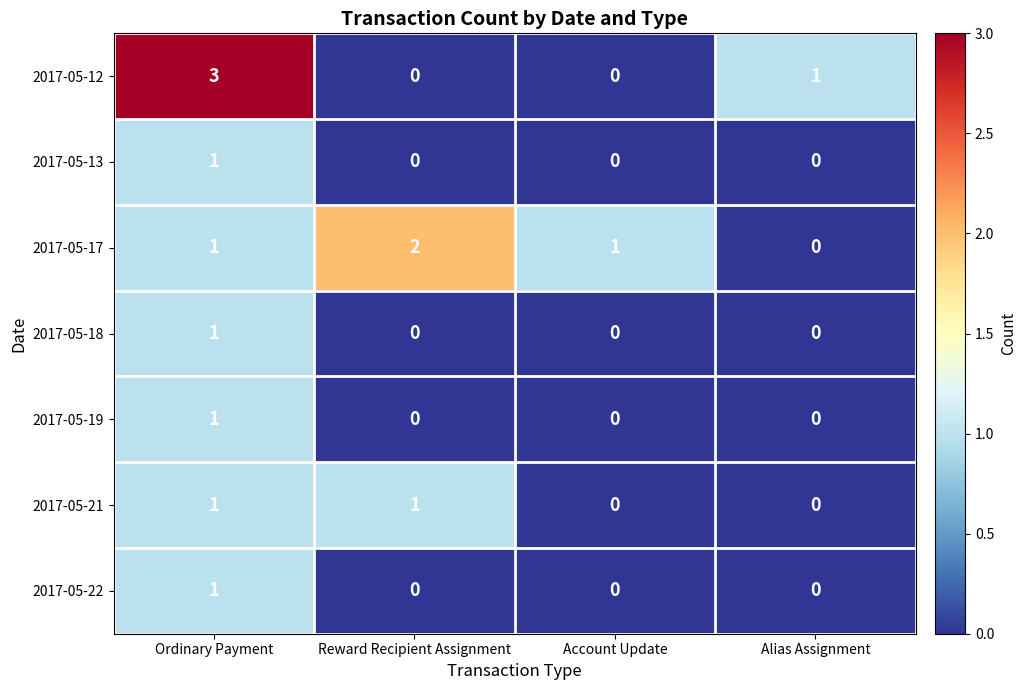

Reading left to right, extract all data points from this chart.

2017-05-12: 3	0	0	1
2017-05-13: 1	0	0	0
2017-05-17: 1	2	1	0
2017-05-18: 1	0	0	0
2017-05-19: 1	0	0	0
2017-05-21: 1	1	0	0
2017-05-22: 1	0	0	0